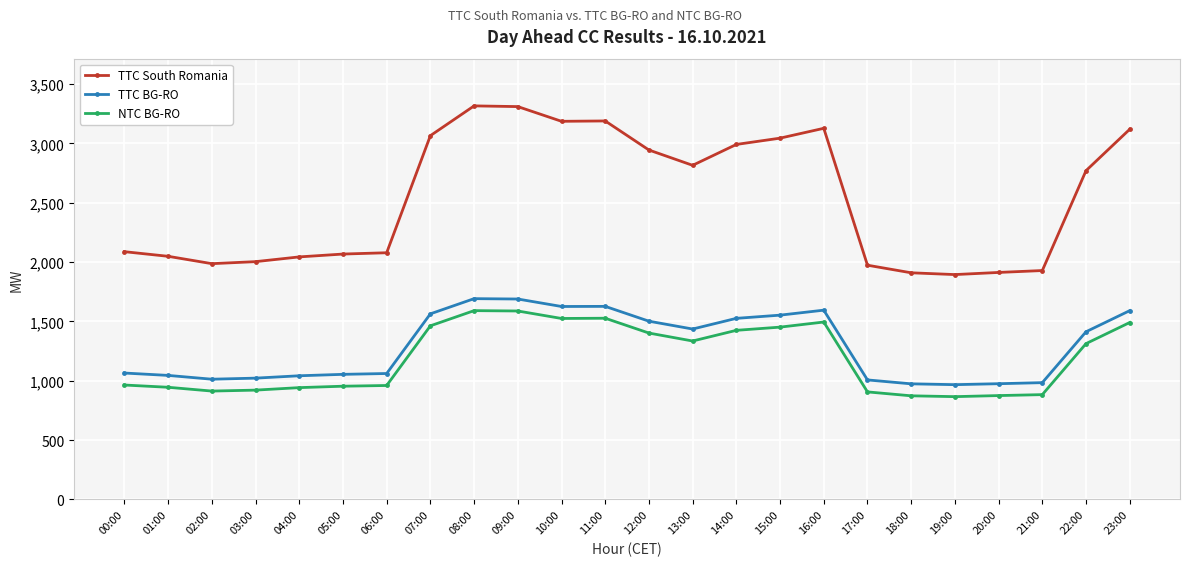

In NTC BG-RO, how many points are lower than both neighbors (excluding endpoints)?

4